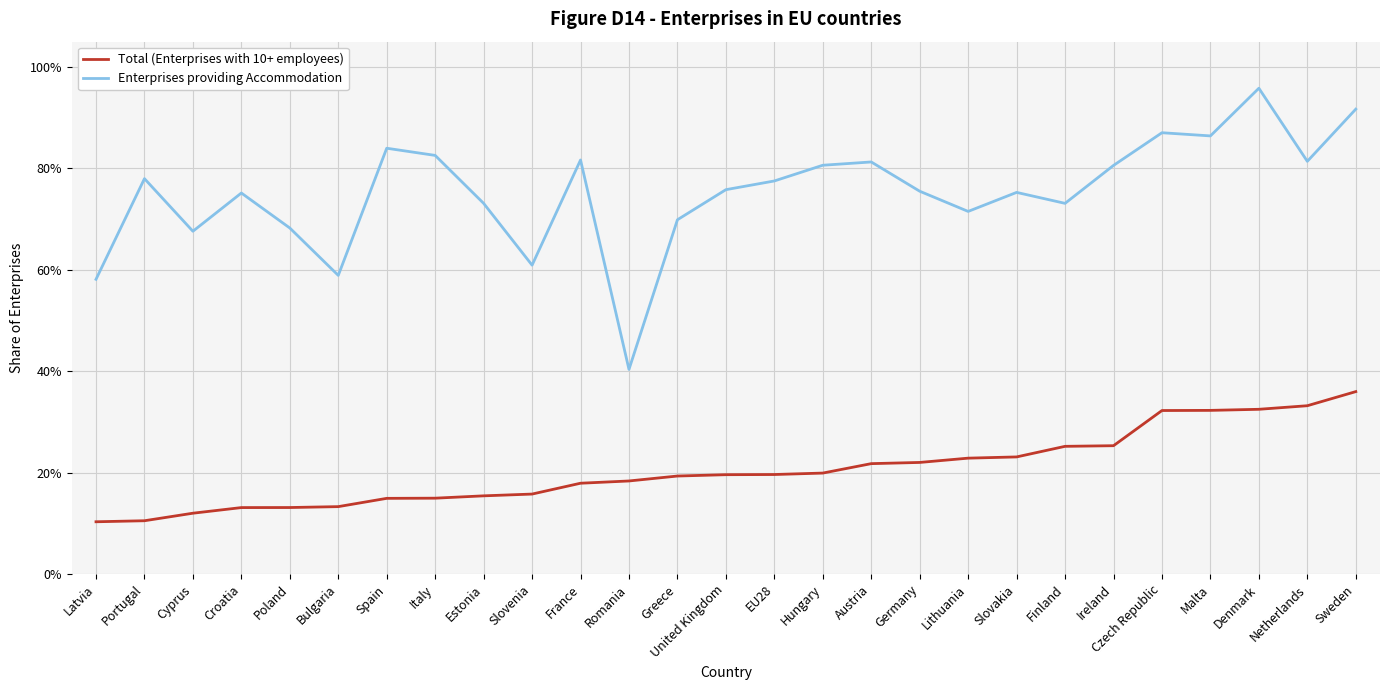

What is the approximate value of Enterprises providing Accommodation at Spain?

0.8